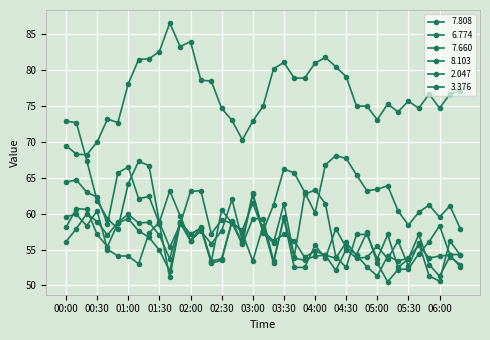

How many data points in 8.103 are above 57?

20